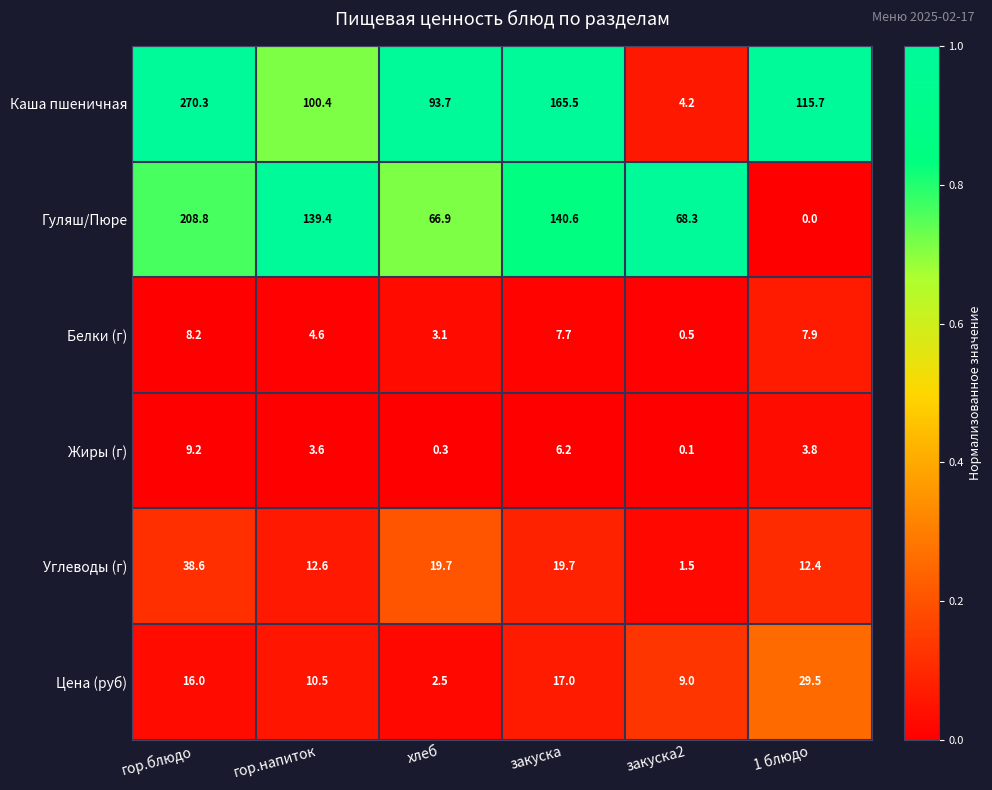

The Белки (г) series shows 0.5 at закуска2. True or false?

True